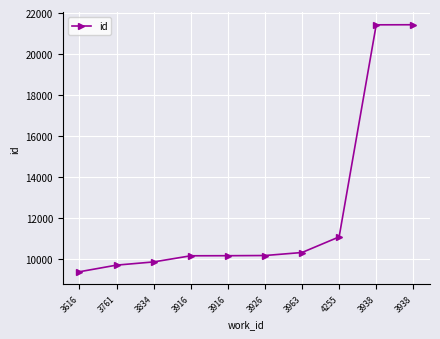

Reading left to right, transcribe all the data shown in this chart.

3616=9389	3761=9712	3834=9868	3916=10167	3916=10171	3926=10180	3963=10327	4255=11088	3938=21424	3938=21428